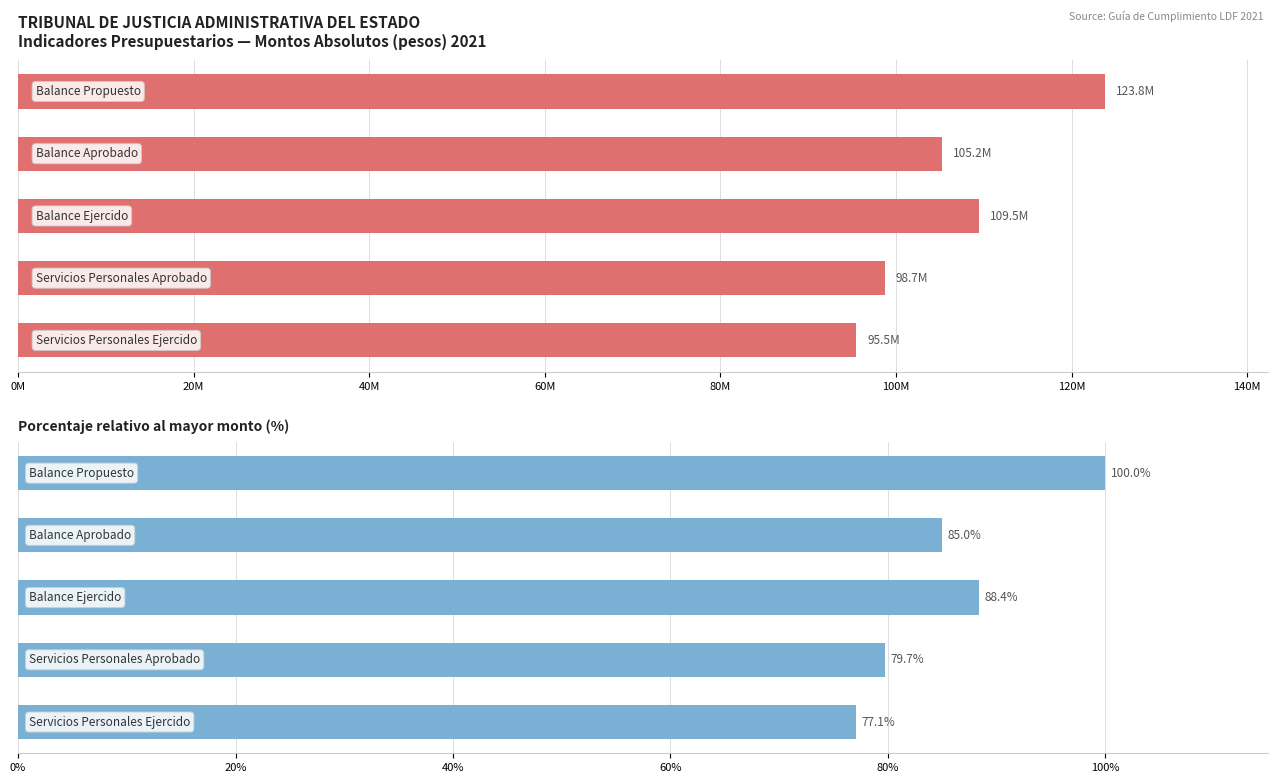

What is the sum of all Monto (pesos) values?

532720476.9